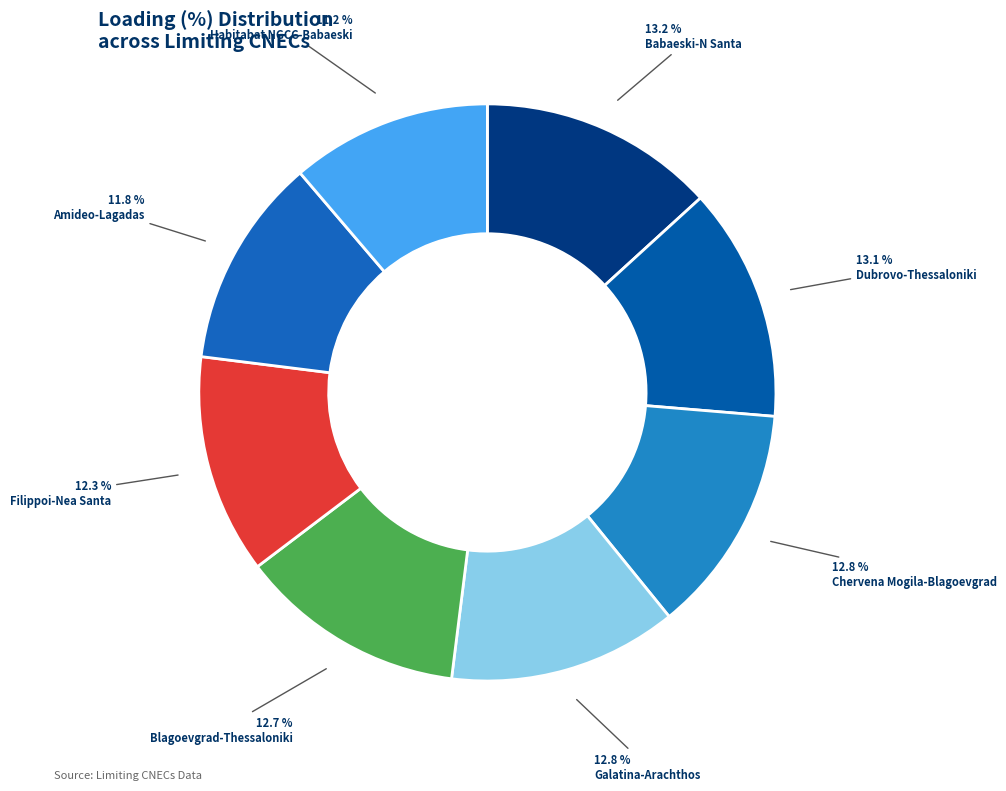

Which category has the smallest portion of the pie?

N-1 400 kV Habitabat NGCC -Babaeski